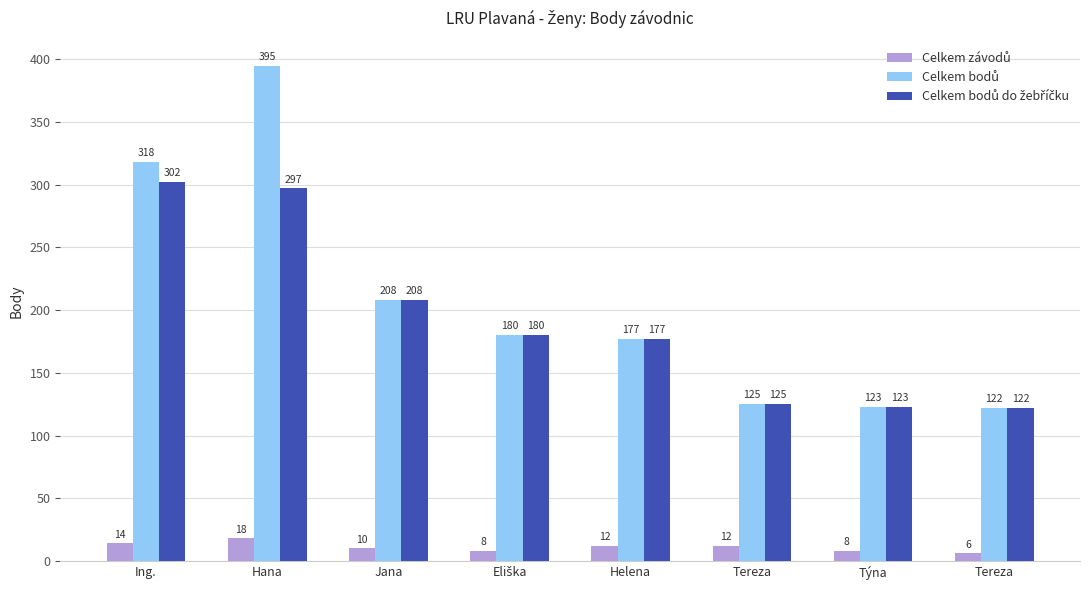

What is the sum of all Celkem bodů values?

1648